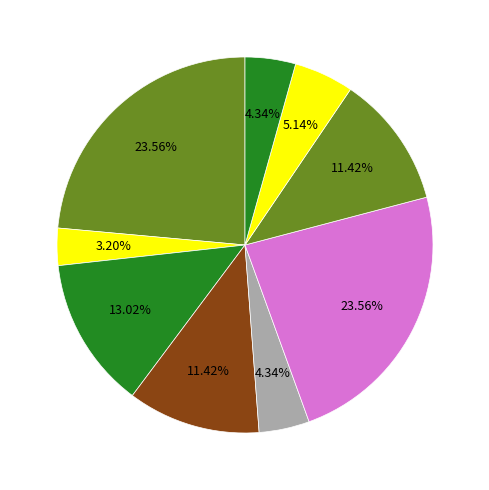

What is the largest slice in the pie chart?

птица отварная (Завтрак)